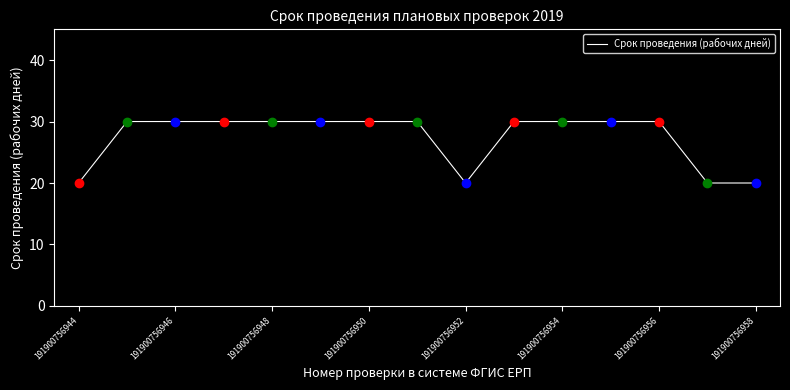

What is the average value?

27